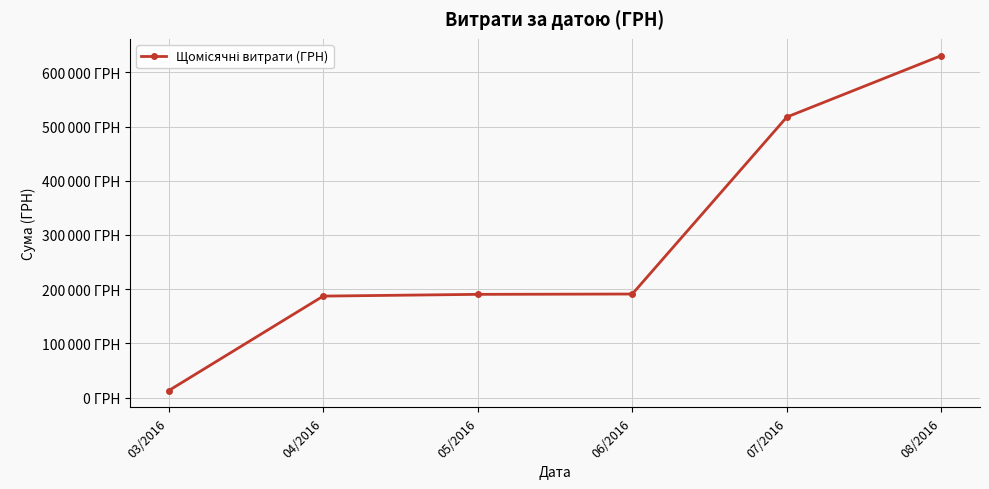

Does the chart have visible grid lines?

Yes